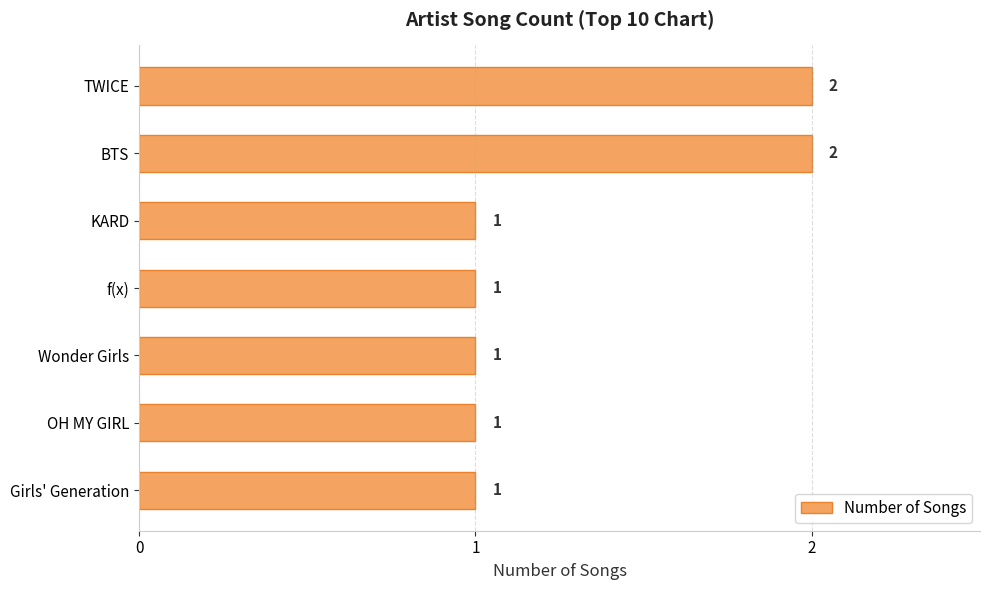

What is the label of the 1st bar from the bottom?

Girls' Generation